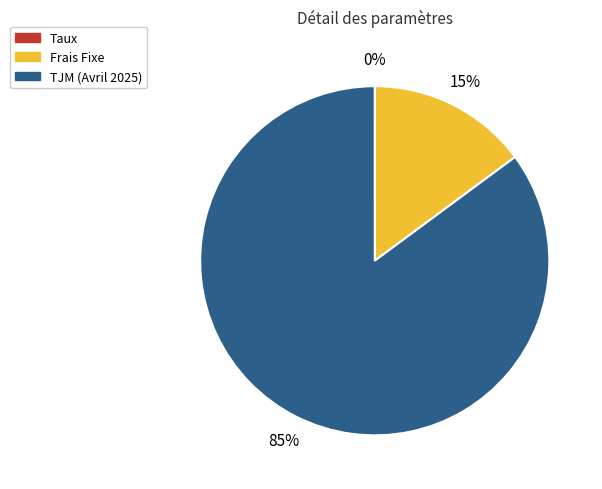

True or false: Frais Fixe accounts for 15% of the total.

True